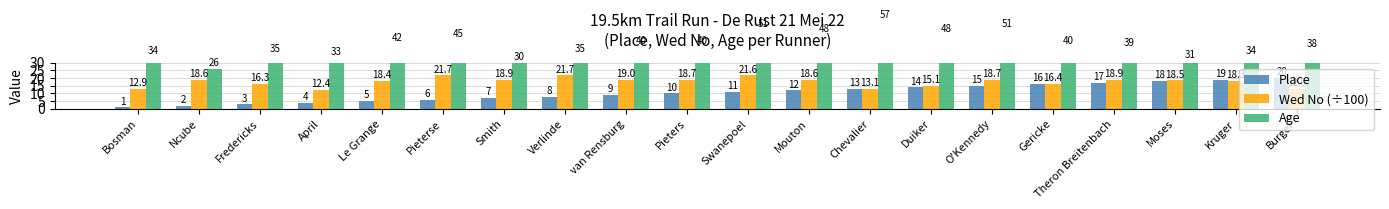

Reading left to right, transcribe all the data shown in this chart.

Place: Bosman=1.0	Ncube=2.0	Fredericks=3.0	April=4.0	Le Grange=5.0	Pieterse=6.0	Smith=7.0	Verlinde=8.0	van Rensburg=9.0	Pieters=10.0	Swanepoel=11.0	Mouton=12.0	Chevalier=13.0	Duiker=14.0	O'Kennedy=15.0	Gericke=16.0	Theron Breitenbach=17.0	Moses=18.0	Kruger=19.0	Burger=20.0
Wed No (÷100): Bosman=12.9	Ncube=18.6	Fredericks=16.3	April=12.4	Le Grange=18.4	Pieterse=21.7	Smith=18.9	Verlinde=21.7	van Rensburg=19.0	Pieters=18.7	Swanepoel=21.6	Mouton=18.6	Chevalier=13.1	Duiker=15.1	O'Kennedy=18.7	Gericke=16.4	Theron Breitenbach=18.9	Moses=18.5	Kruger=18.3	Burger=12.9
Age: Bosman=34.0	Ncube=26.0	Fredericks=35.0	April=33.0	Le Grange=42.0	Pieterse=45.0	Smith=30.0	Verlinde=35.0	van Rensburg=40.0	Pieters=40.0	Swanepoel=51.0	Mouton=48.0	Chevalier=57.0	Duiker=48.0	O'Kennedy=51.0	Gericke=40.0	Theron Breitenbach=39.0	Moses=31.0	Kruger=34.0	Burger=38.0